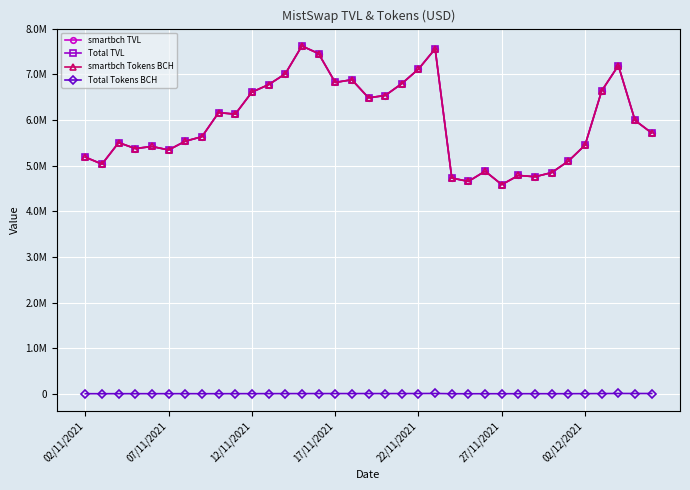

Which series has the widest spread of values?

smartbch TVL